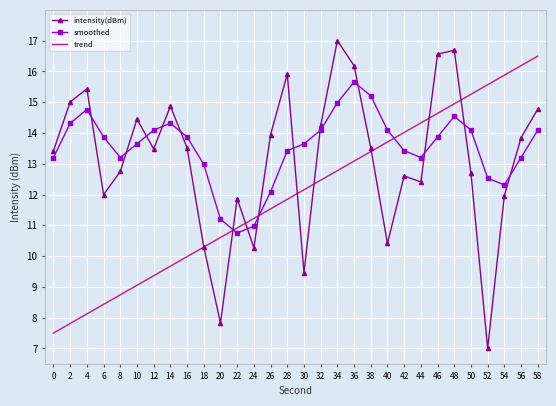

Is the value of intensity(dBm) at 20 greater than the value of smoothed at 22?

No